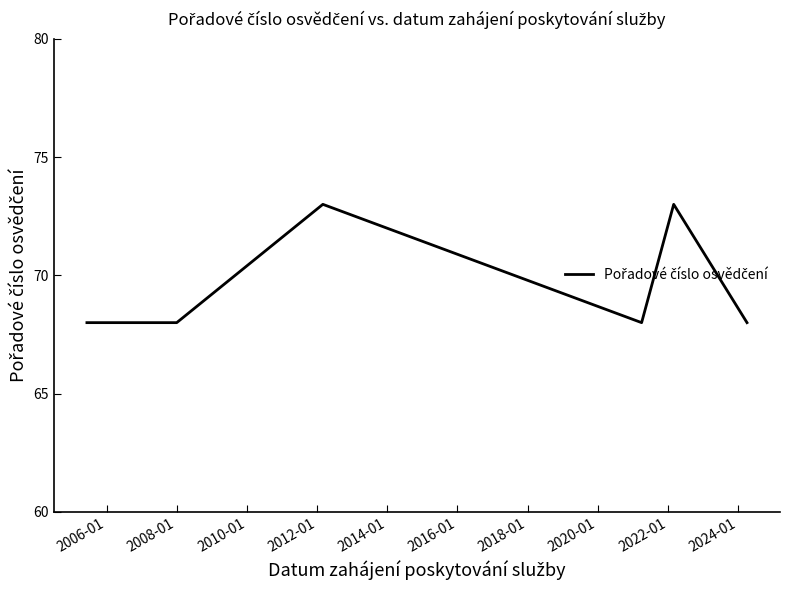

What is the difference between the values at 2008-01 and 2014-01?

5